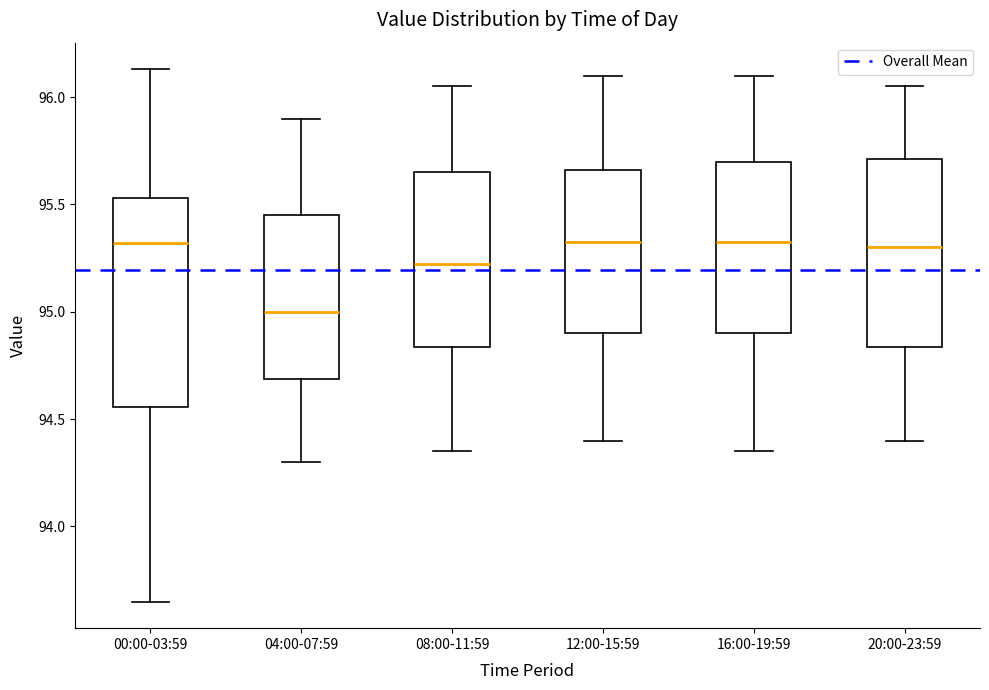

Which box is the tallest, from its lower edge to its upper edge?

00:00-03:59